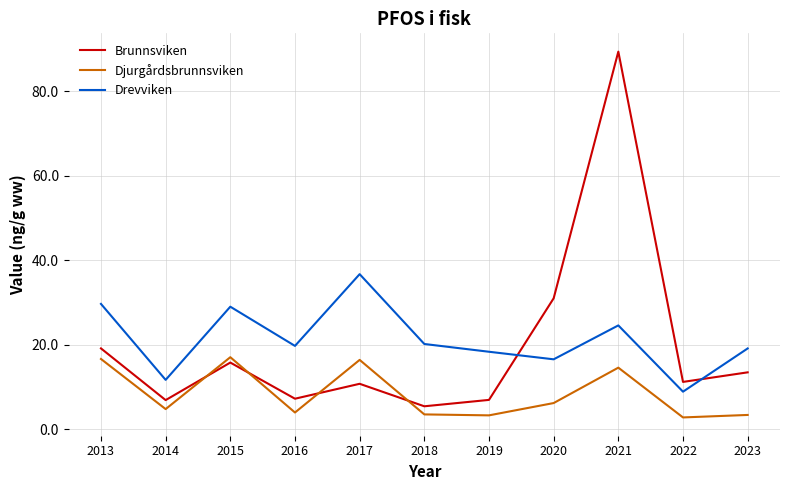

What is the spread (max minus min) of values at 2016?

15.8